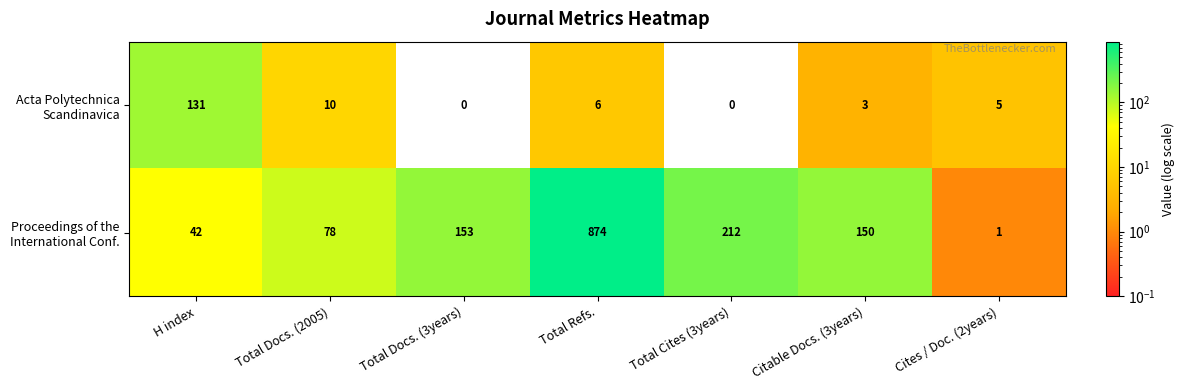

What is the spread (max minus min) of values at Total Docs. (3years)?

153